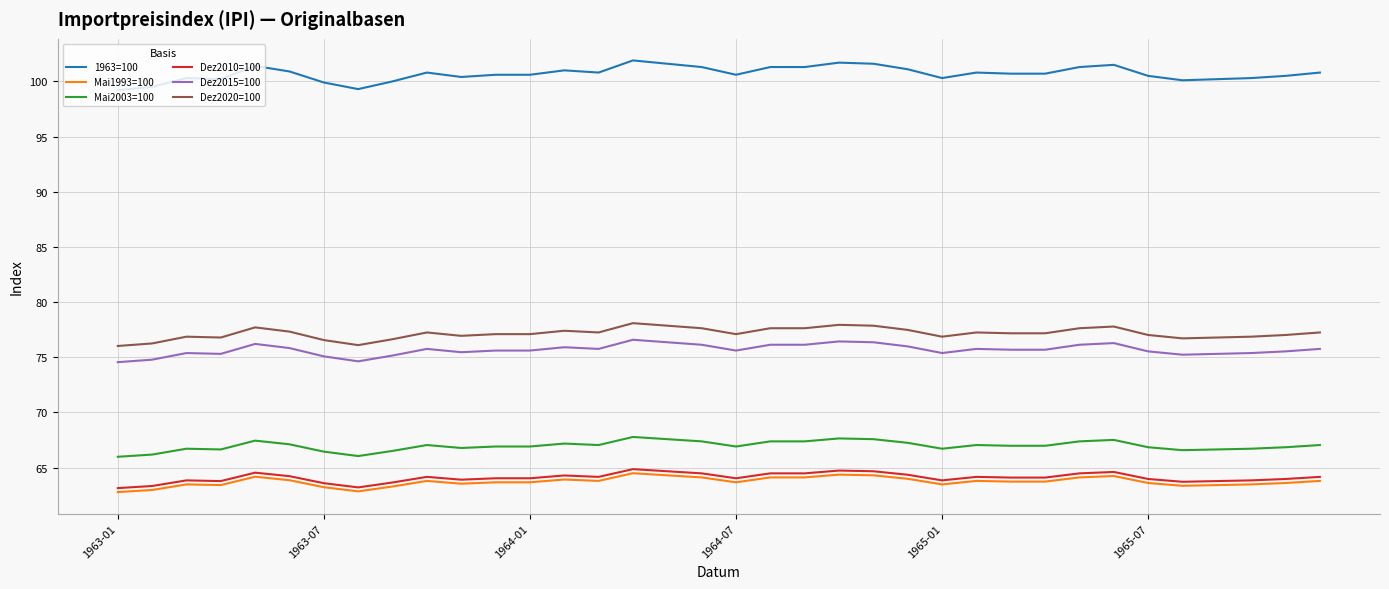

Which series has the largest total across all categories?

1963=100